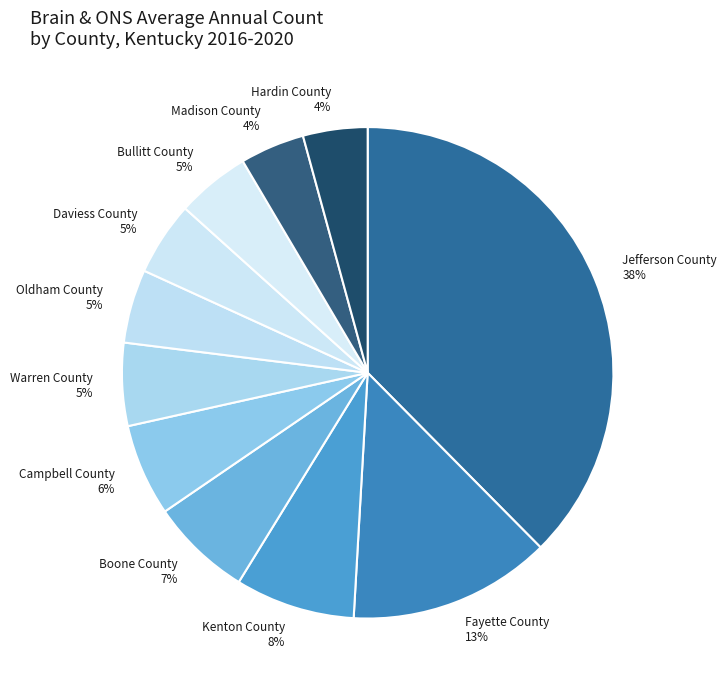

How many segments does this pie chart have?

11